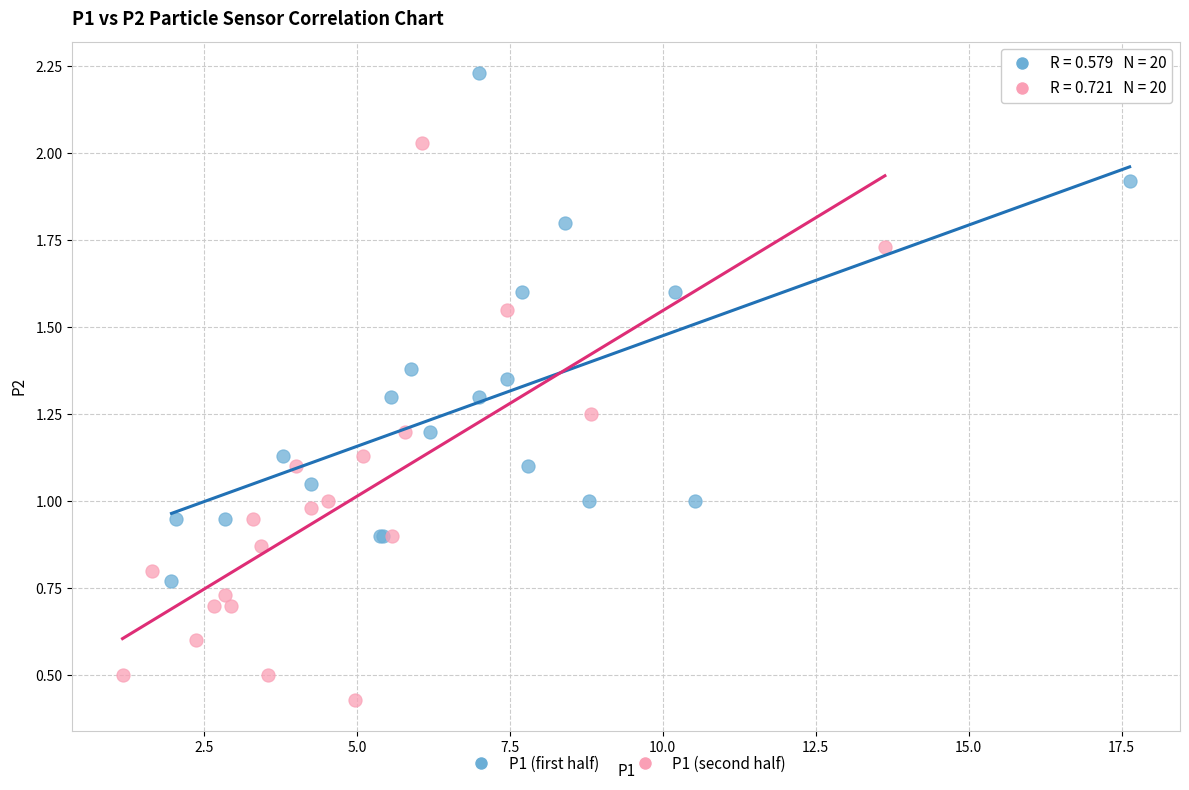

Which series contains the highest Y value?

P1 (first half)